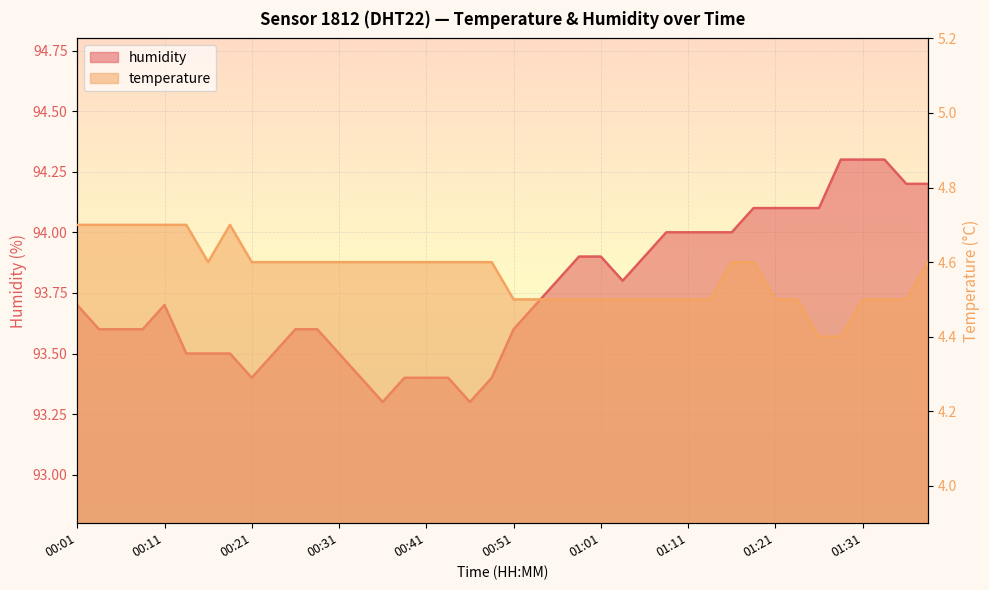

List the series in order of their overall mean, highest first.

humidity, temperature